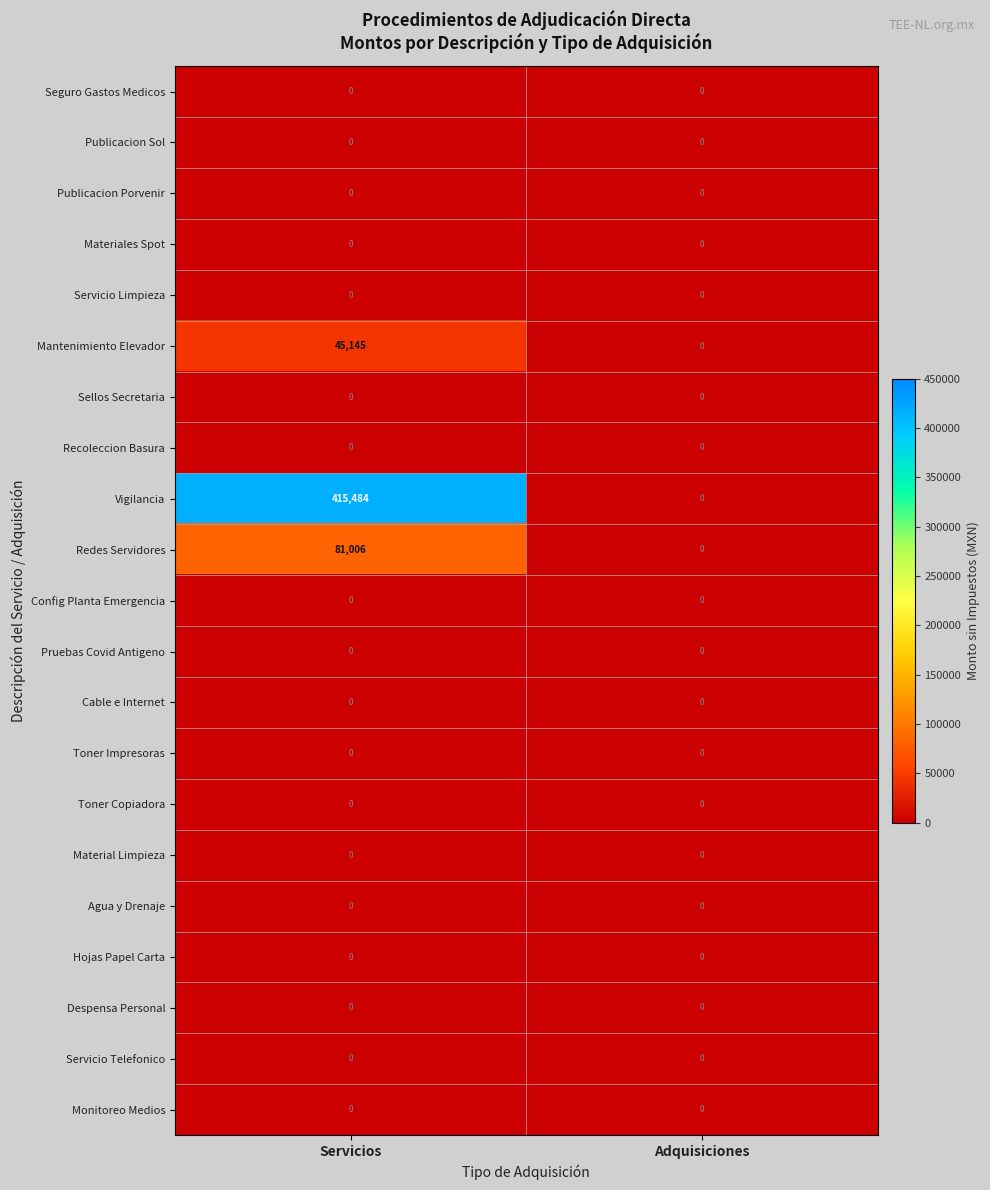

What is the total value across all series at Servicios?

541635